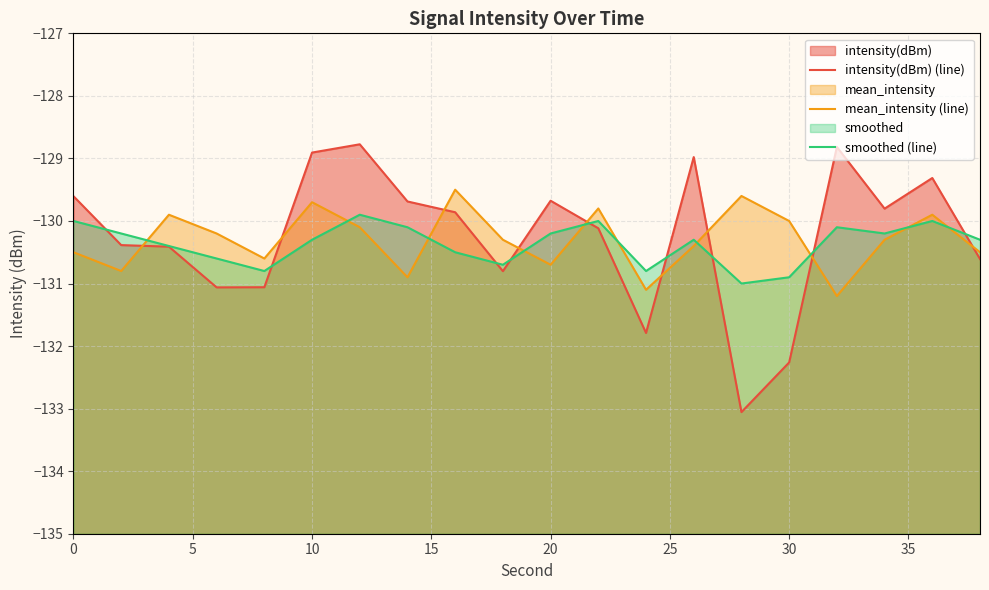

Reading left to right, list all the values displayed in this chart.

intensity(dBm) (line): -129.6	-130.4	-130.4	-131.1	-131.1	-128.9	-128.8	-129.7	-129.9	-130.8	-129.7	-130.1	-131.8	-129.0	-133.1	-132.3	-128.8	-129.8	-129.3	-130.6
mean_intensity (line): -130.5	-130.8	-129.9	-130.2	-130.6	-129.7	-130.1	-130.9	-129.5	-130.3	-130.7	-129.8	-131.1	-130.4	-129.6	-130.0	-131.2	-130.3	-129.9	-130.5
smoothed (line): -130.0	-130.2	-130.4	-130.6	-130.8	-130.3	-129.9	-130.1	-130.5	-130.7	-130.2	-130.0	-130.8	-130.3	-131.0	-130.9	-130.1	-130.2	-130.0	-130.3